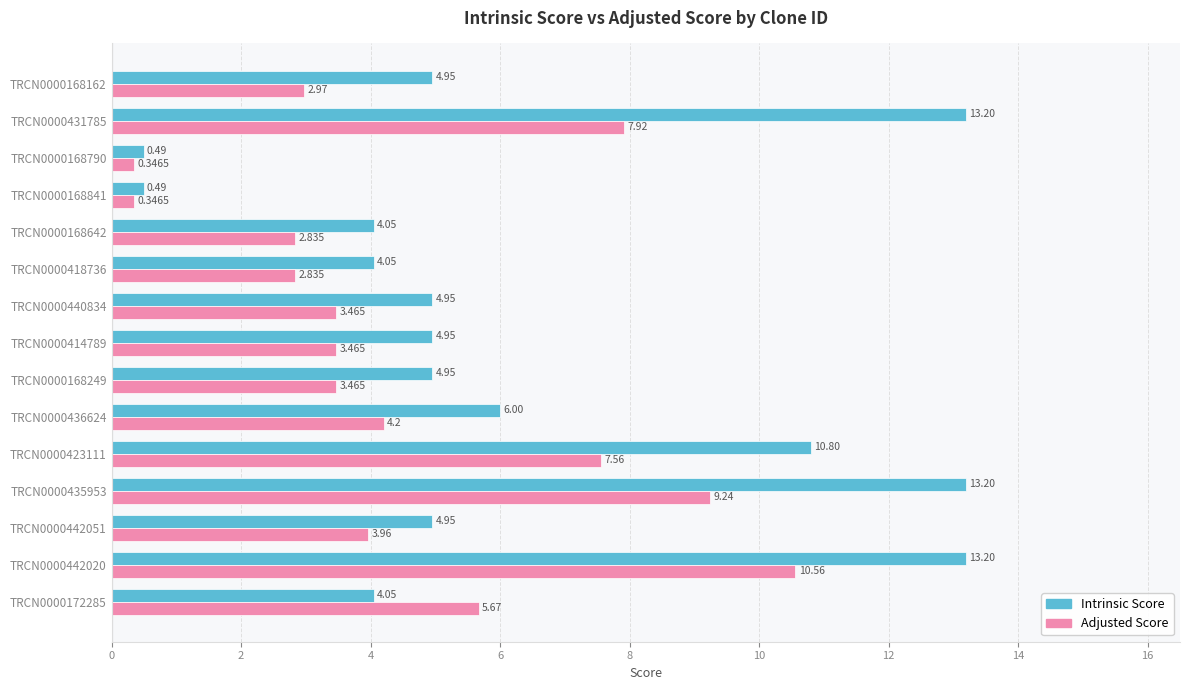

Where is Intrinsic Score nearest to the value 6?

TRCN0000436624